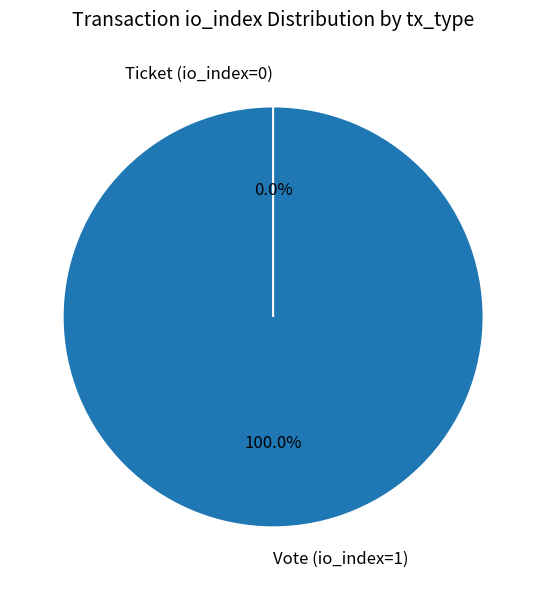

To the nearest percent, what is the difference between the largest and smallest slice percentages?

100%